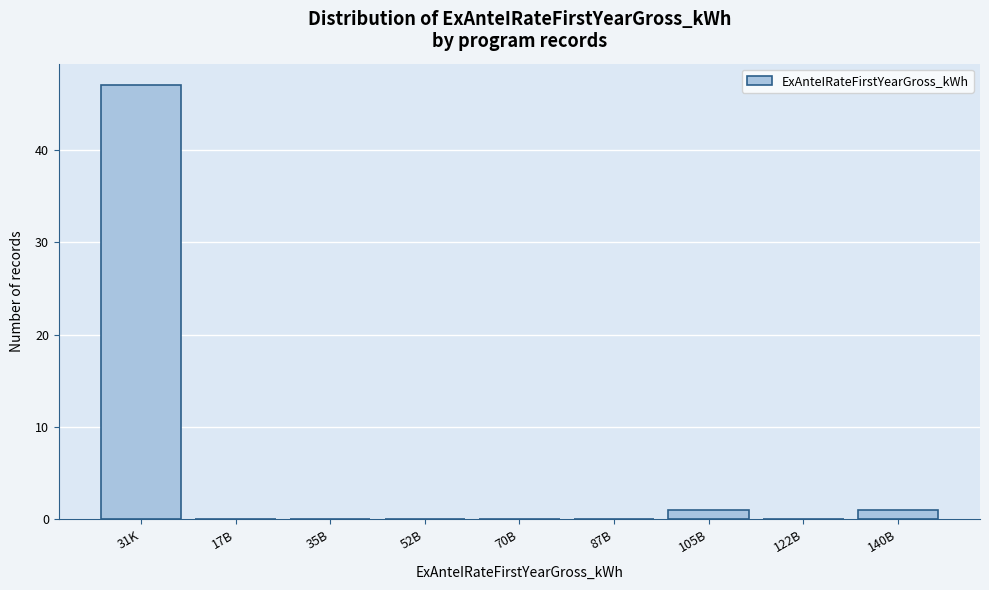

Reading right to left, transcribe all the data shown in this chart.

140B=1	122B=0	105B=1	87B=0	70B=0	52B=0	35B=0	17B=0	31K=47